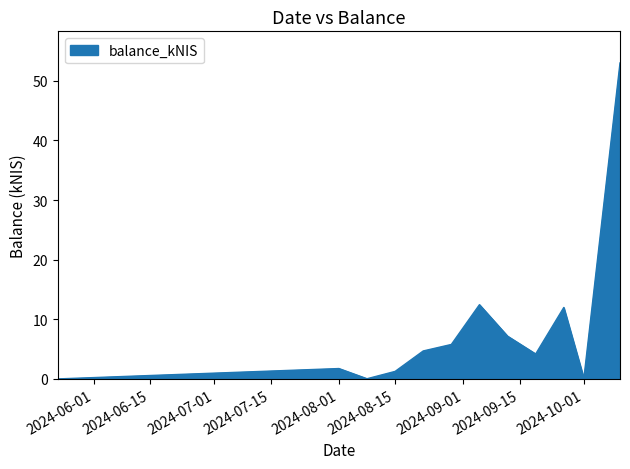

What is the average value?

8.5